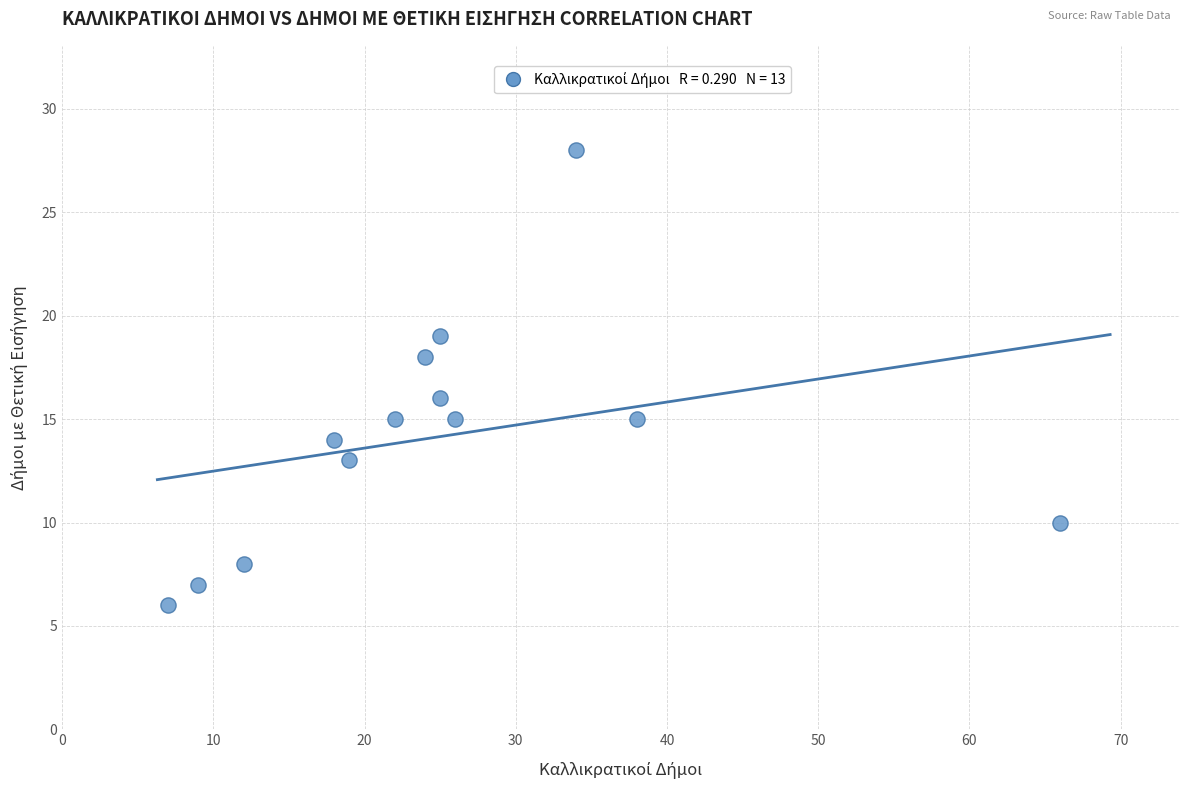

What is the range of X values (max minus min)?

59